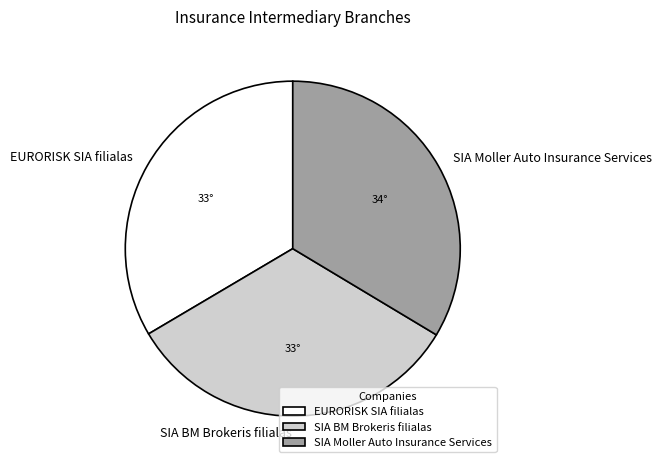

Do SIA Moller Auto Insurance Services and SIA BM Brokeris filialas together represent more than half of the pie?

Yes